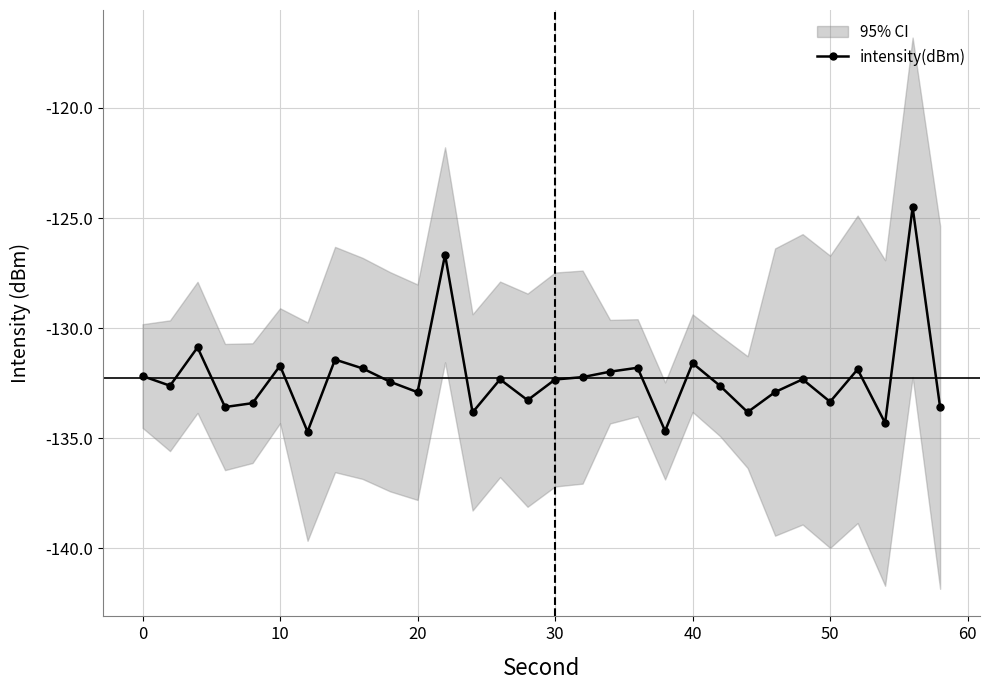

What is the value of the 28th point from the left?

-134.3